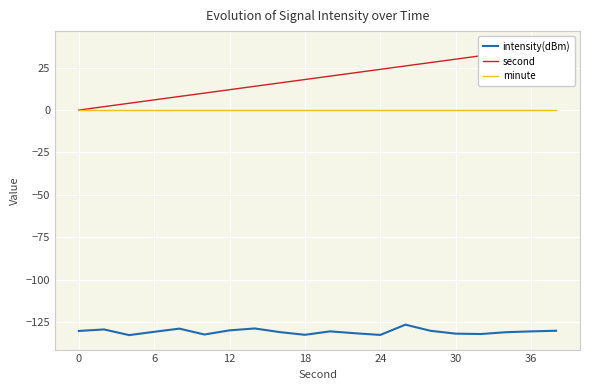

True or false: intensity(dBm) and minute cross at least once.

False